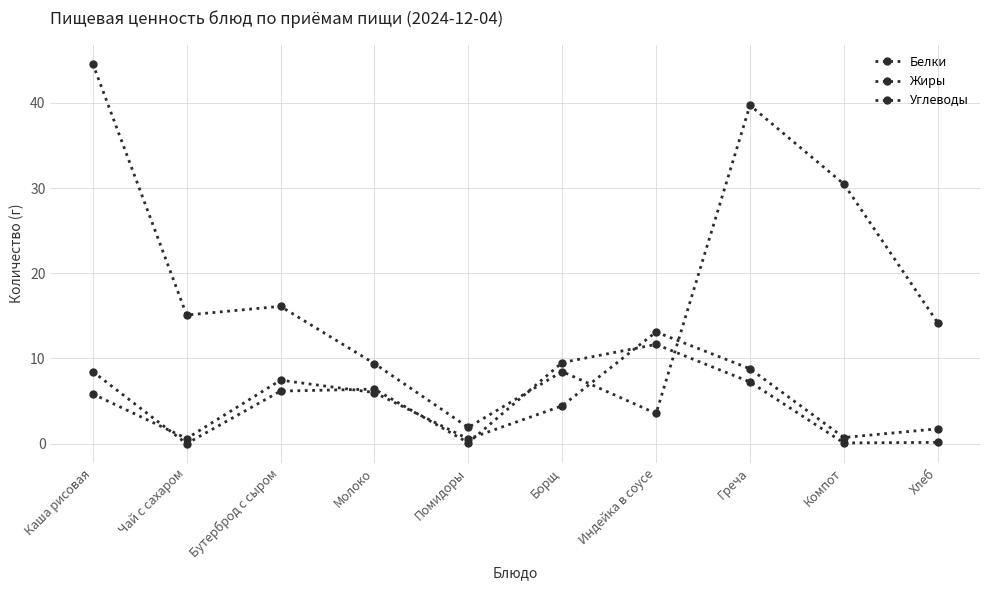

Reading left to right, extract all data points from this chart.

Белки: Каша рисовая=5.8	Чай с сахаром=0.6	Бутерброд с сыром=7.5	Молоко=6.0	Помидоры=0.6	Борщ=4.4	Индейка в соусе=13.1	Греча=8.8	Компот=0.7	Хлеб=1.7
Жиры: Каша рисовая=8.5	Чай с сахаром=0.0	Бутерброд с сыром=6.2	Молоко=6.4	Помидоры=0.1	Борщ=9.5	Индейка в соусе=11.7	Греча=7.2	Компот=0.1	Хлеб=0.1
Углеводы: Каша рисовая=44.6	Чай с сахаром=15.1	Бутерброд с сыром=16.1	Молоко=9.4	Помидоры=1.9	Борщ=8.5	Индейка в соусе=3.5	Греча=39.7	Компот=30.5	Хлеб=14.2